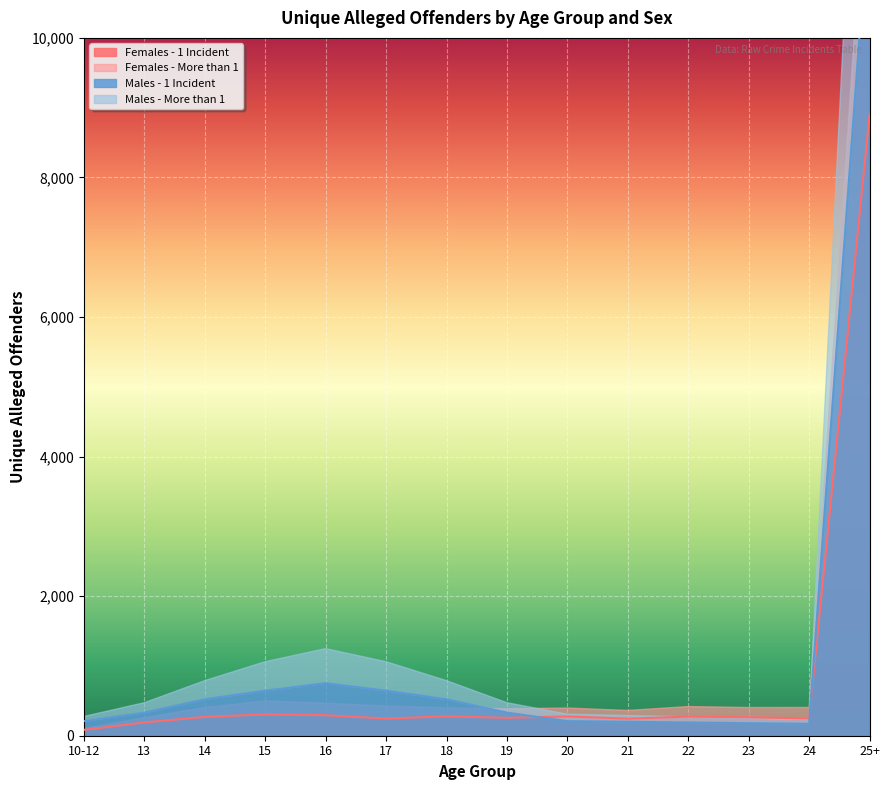

Where do Females - 1 Incident and Females - More than 1 first cross each other?

19 and 20